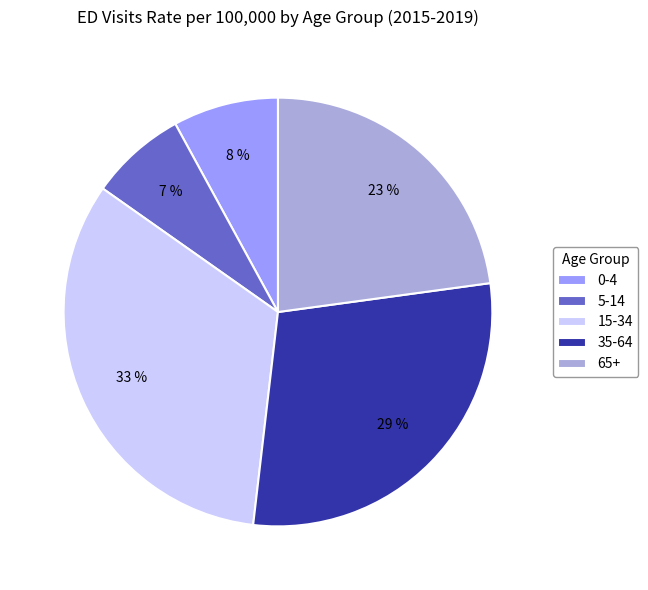

How many segments does this pie chart have?

5